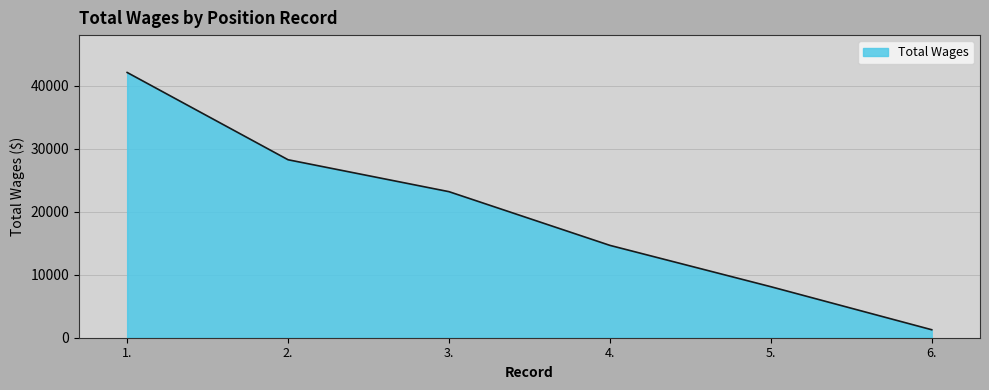

What is the minimum value shown in the chart?

1266